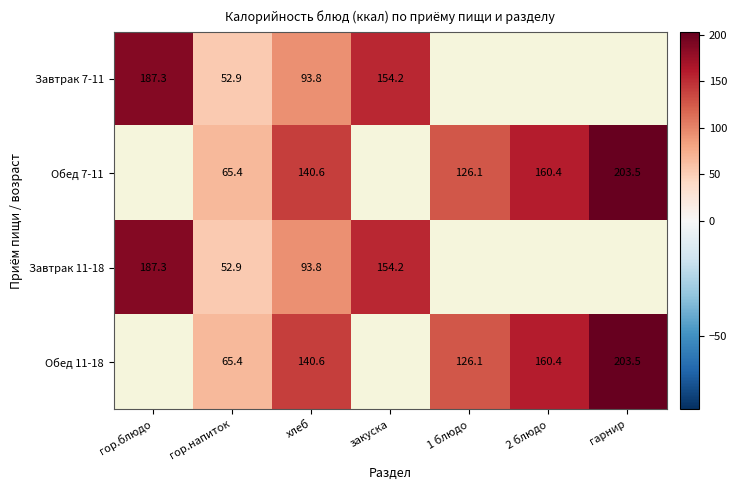

Which label corresponds to the smallest value in the chart?

гор.напиток